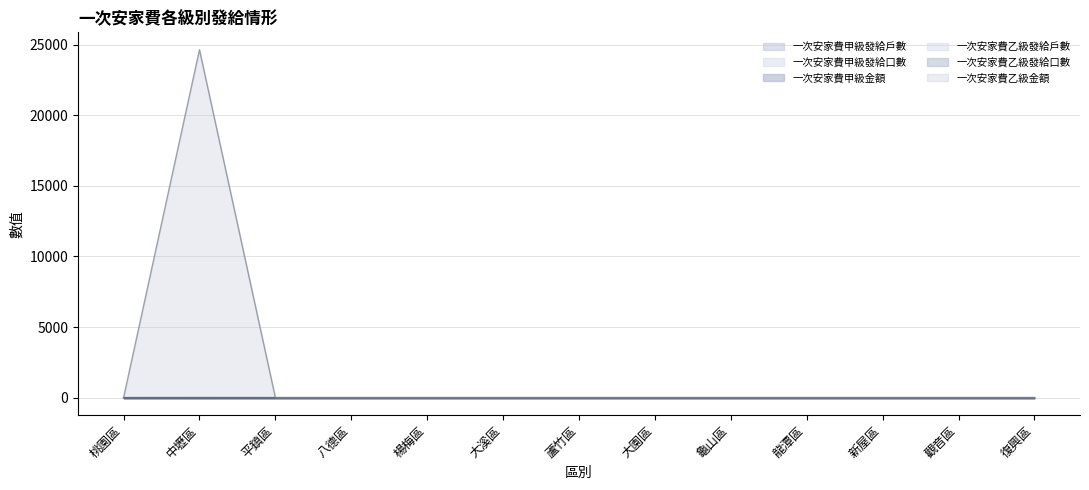

Where is the first local maximum for 一次安家費乙級金額?

中壢區